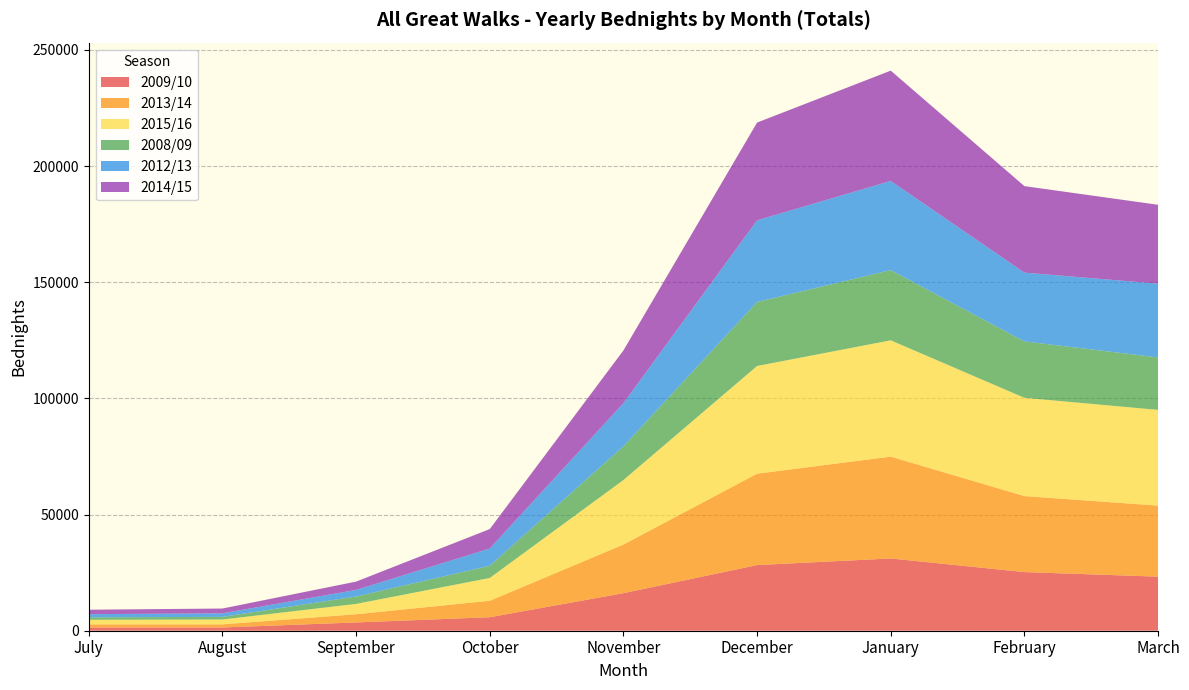

Reading left to right, list all the values displayed in this chart.

2009/10: 1393	1398	3563	5811	16163	28253	31102	25242	23278
2013/14: 1351	1346	3530	7089	20916	39336	43821	32703	30563
2015/16: 1965	2077	4442	9806	27769	46346	50056	42295	41205
2008/09: 1058	1140	3187	5265	14536	27546	30216	24284	22579
2012/13: 1362	1533	2841	7402	18568	35155	38371	29596	31734
2014/15: 1913	2058	3575	8372	22675	42062	47478	37227	33950